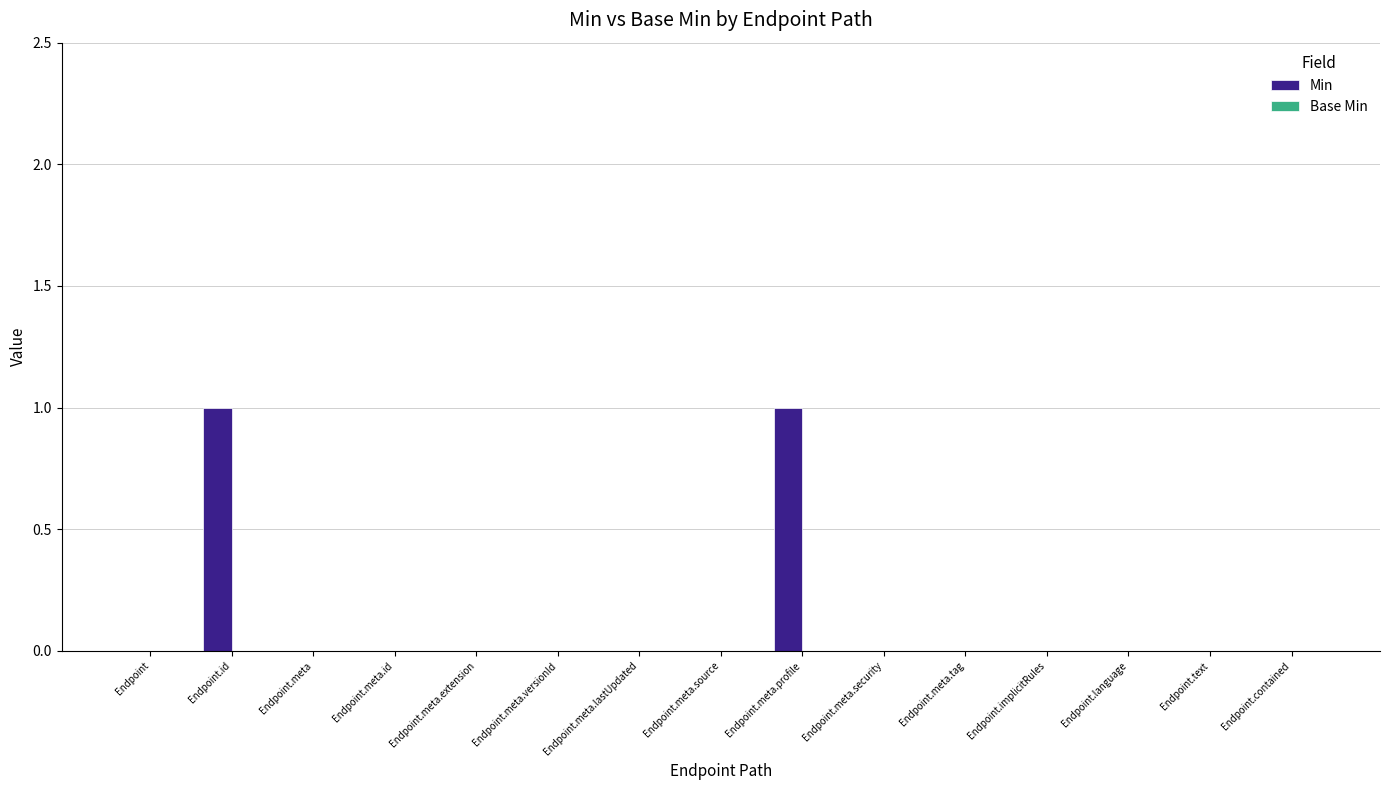

Are the bars grouped side by side (vs. stacked)?

No